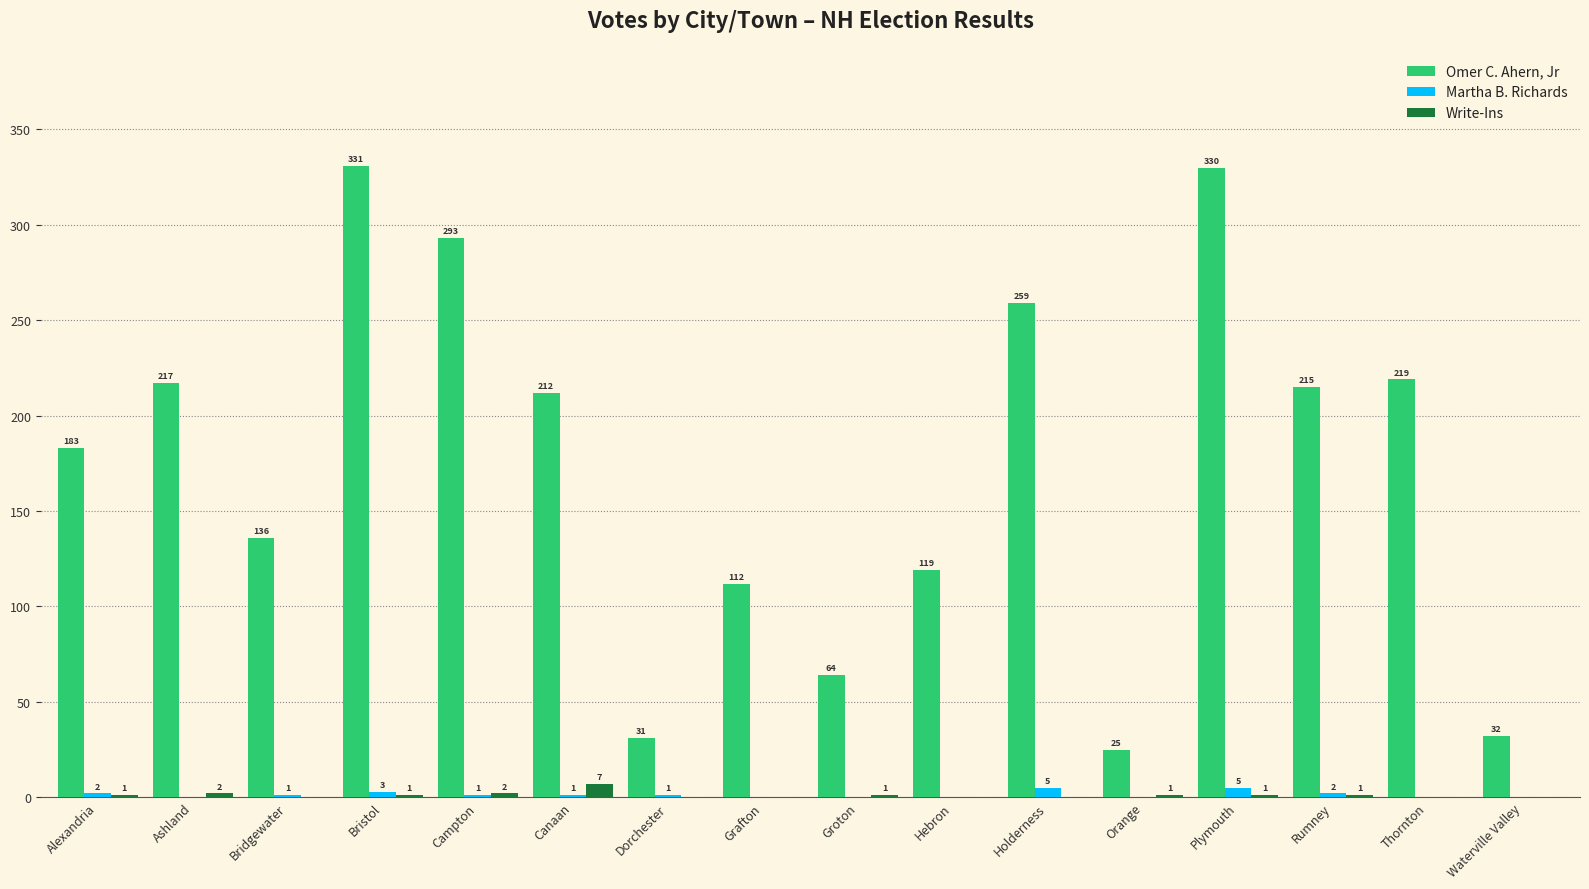

Count the Write-Ins values in the range 0 to 1.

13